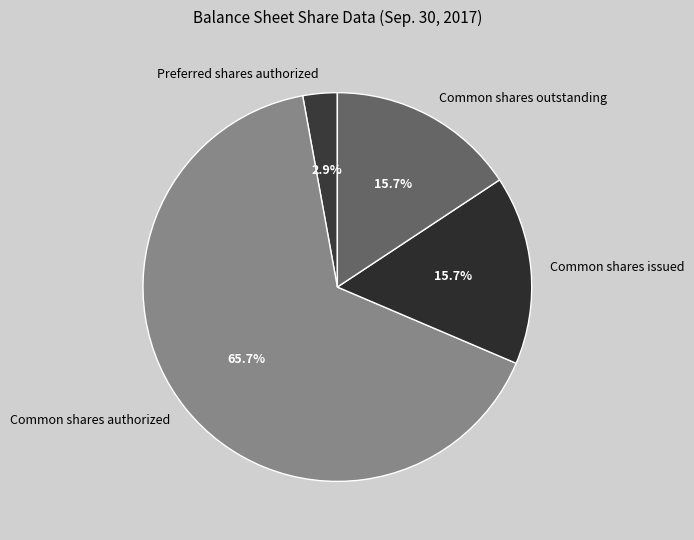

What percentage is NOT represented by Preferred shares authorized?

97.1%